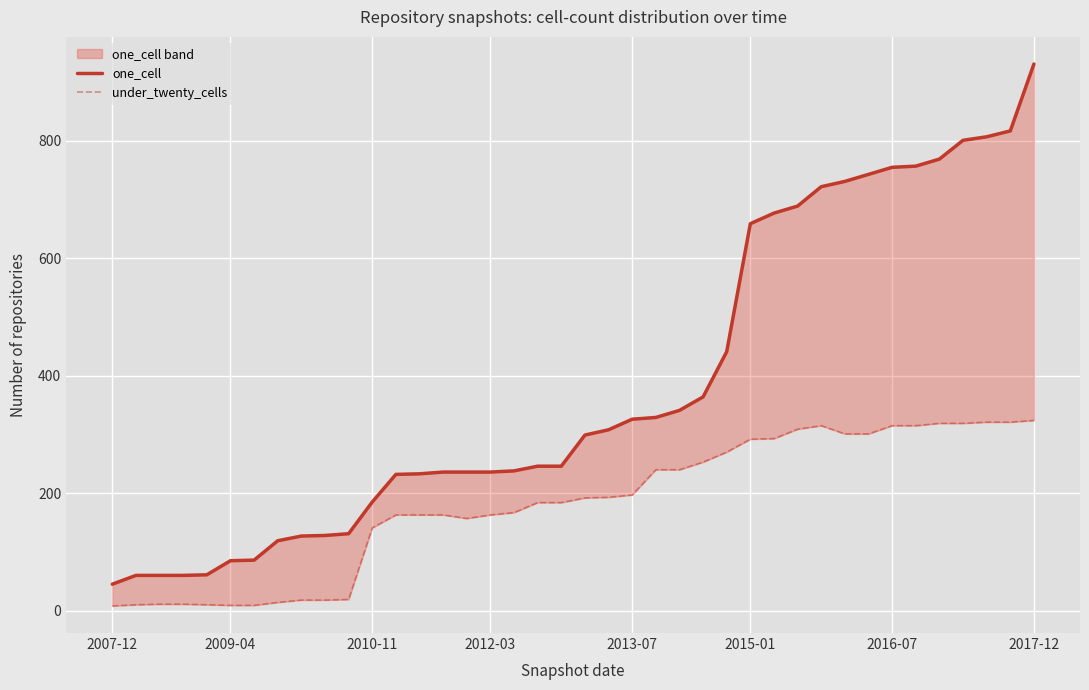

What is the sum of all one_cell values?

15316